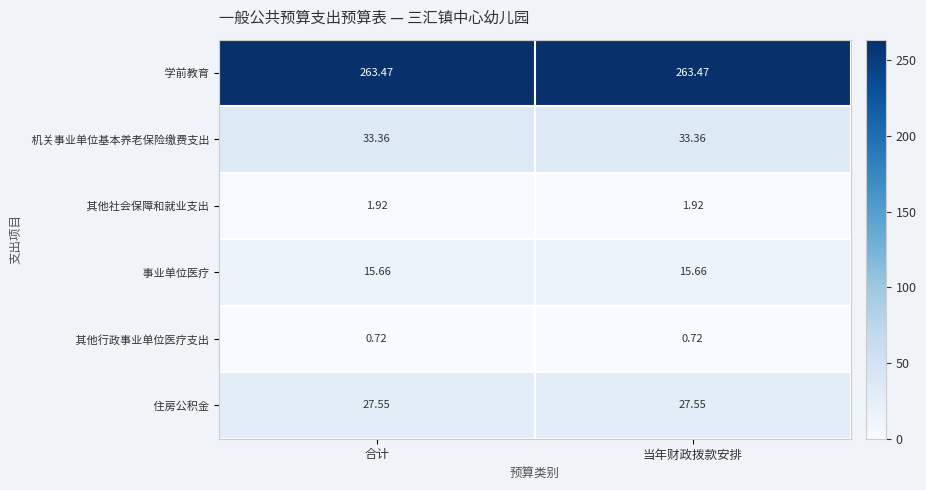

What is the minimum value shown in the chart?

0.7